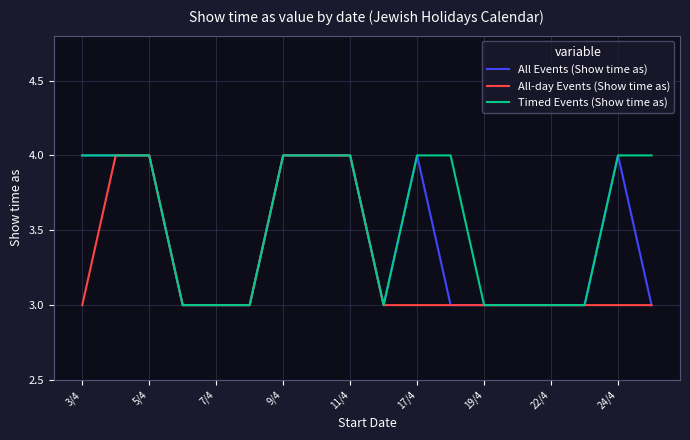

List the series in order of their overall mean, lowest first.

All-day Events (Show time as), All Events (Show time as), Timed Events (Show time as)